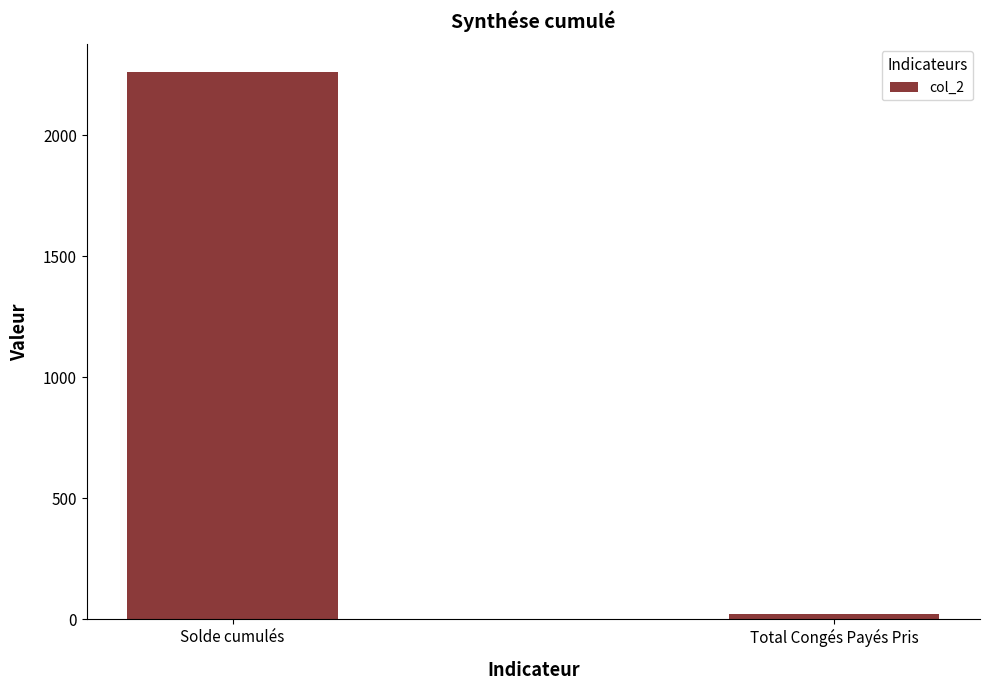

What is the sum of the values at Total Congés Payés Pris and Solde cumulés?

2282.9